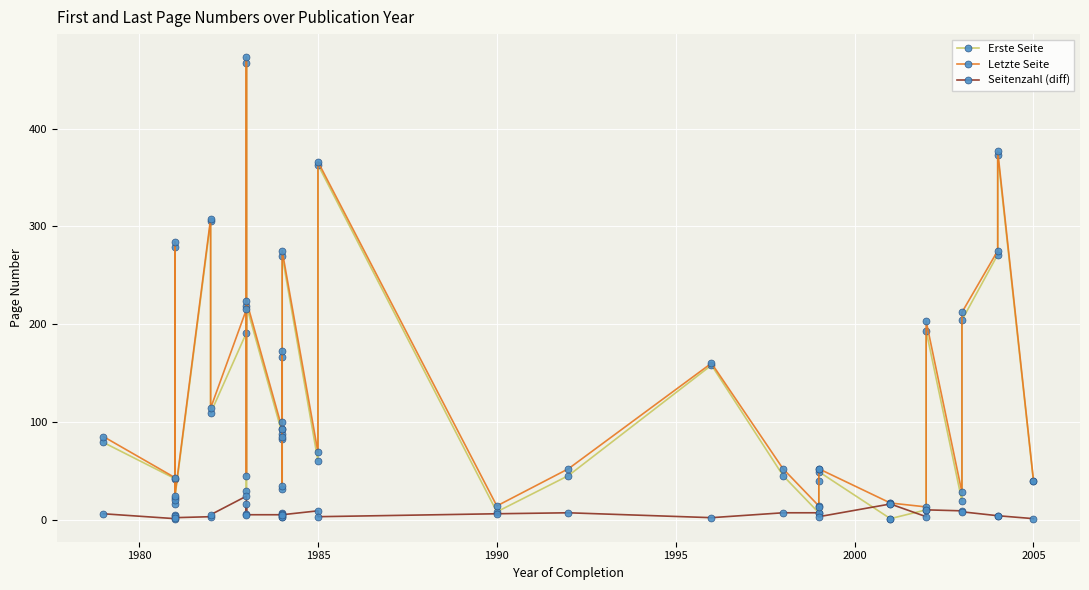

Reading left to right, list all the values displayed in this chart.

Erste Seite: 79	42	279	16	22	305	109	191	467	29	219	88	82	93	166	31	270	60	363	8	45	158	45	7	39	49	1	1	10	193	19	204	271	373	39
Letzte Seite: 85	43	284	20	24	308	114	215	473	45	224	93	85	100	172	34	275	69	366	14	52	160	52	14	52	52	17	17	13	203	28	212	275	377	40
Seitenzahl (diff): 6	1	5	4	2	3	5	24	6	16	5	5	3	7	6	3	5	9	3	6	7	2	7	7	13	3	16	16	3	10	9	8	4	4	1